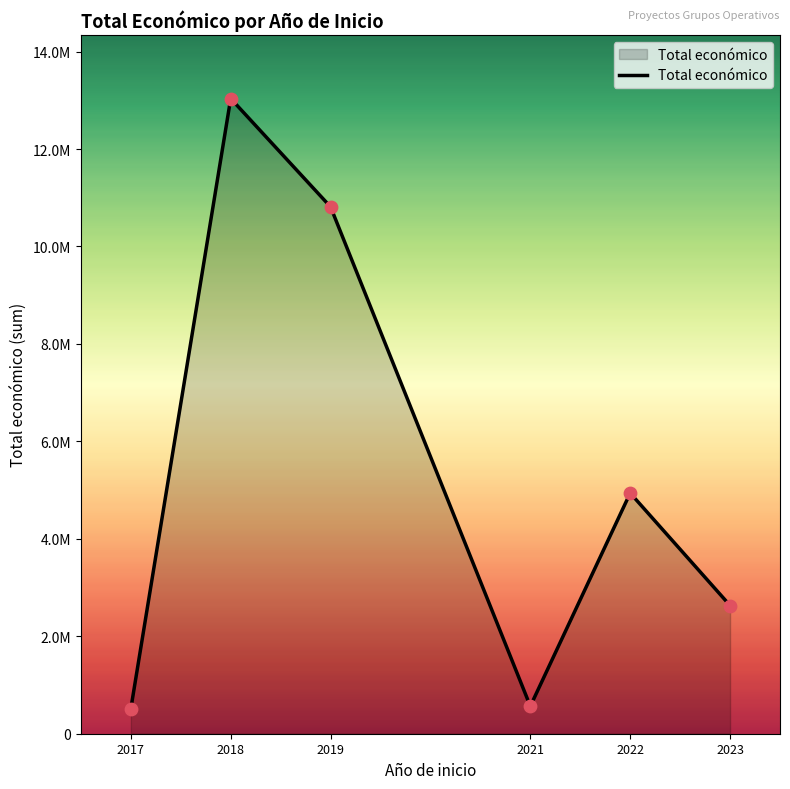

Approximately how many times larger is the value at 2023 compared to 2021?

4.7